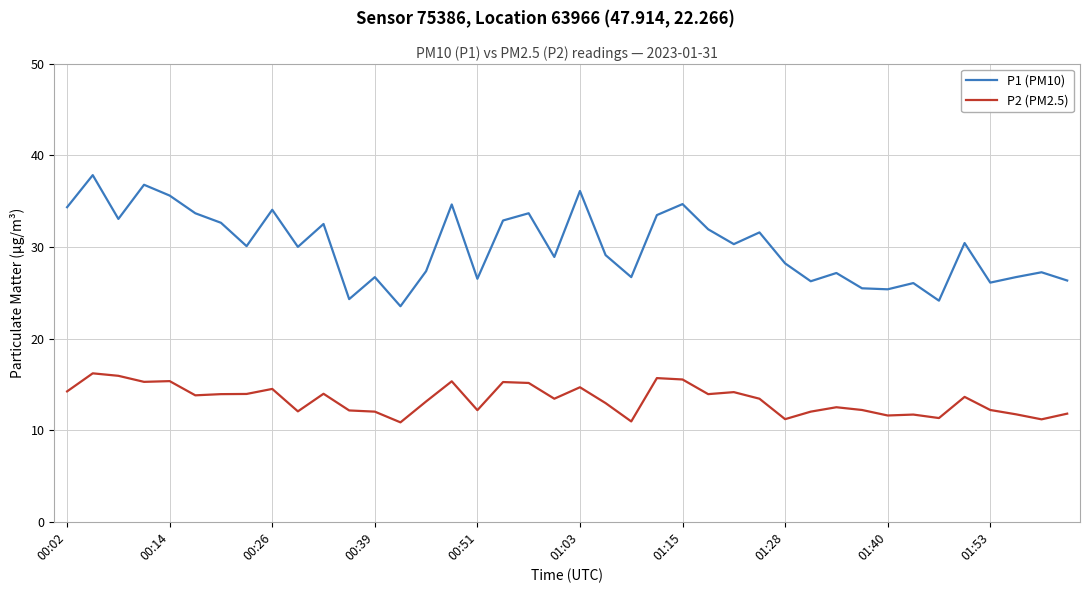

List the series in order of their overall mean, highest first.

P1 (PM10), P2 (PM2.5)